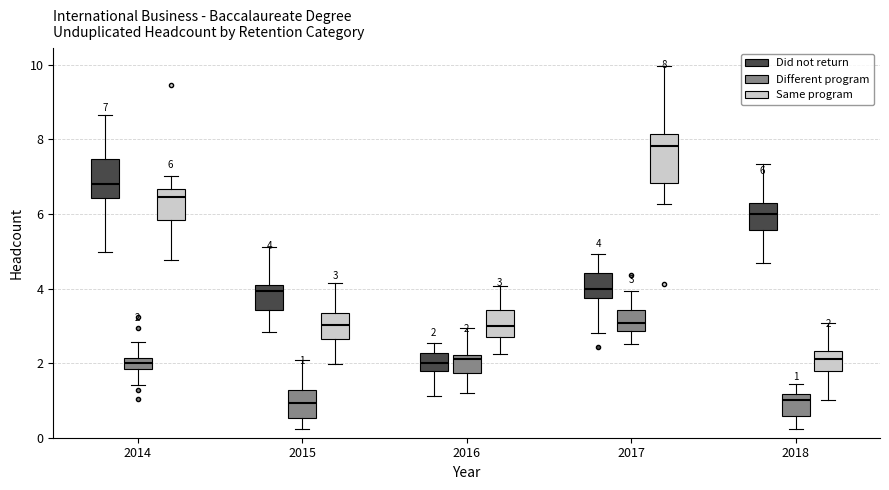

Which box's median line is the highest?

2017 (Same program)